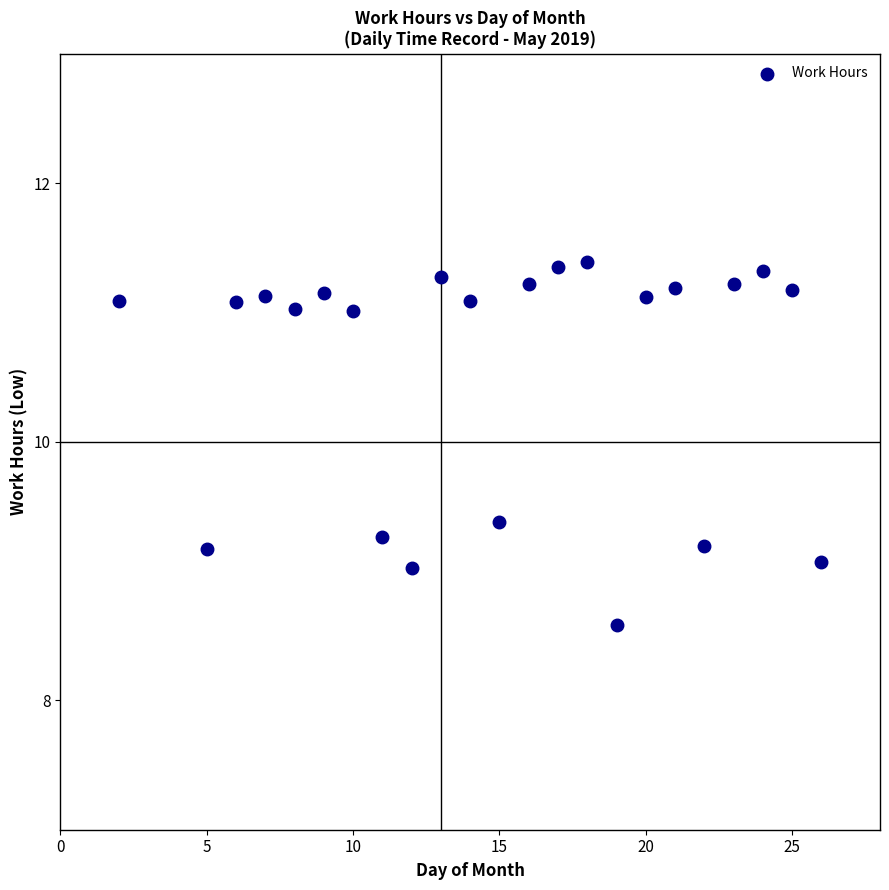

What is the range of X values (max minus min)?

24.0